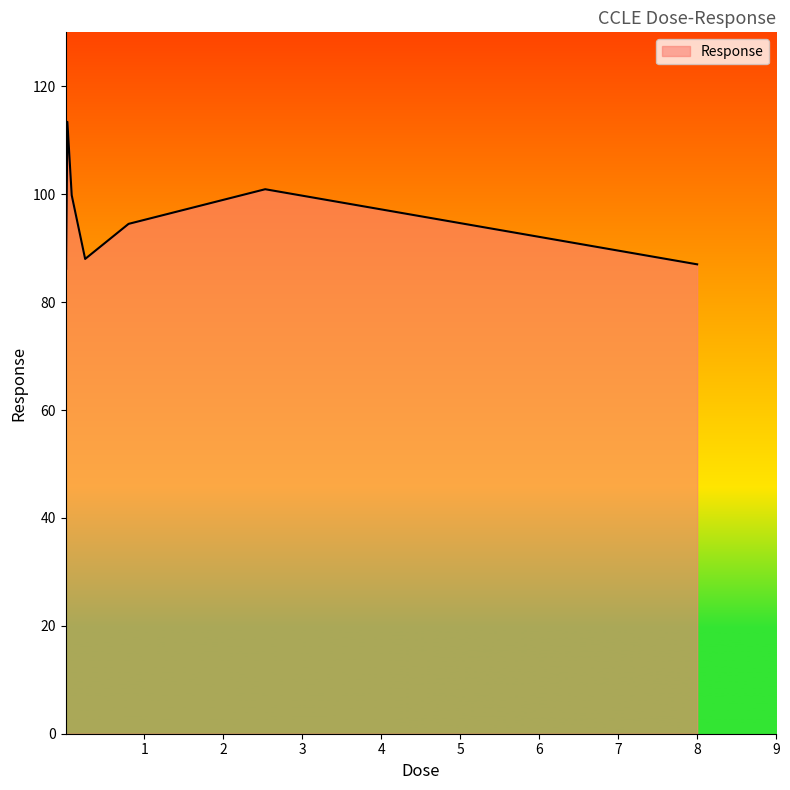

True or false: the data has more than 2 interior local peaks.

False